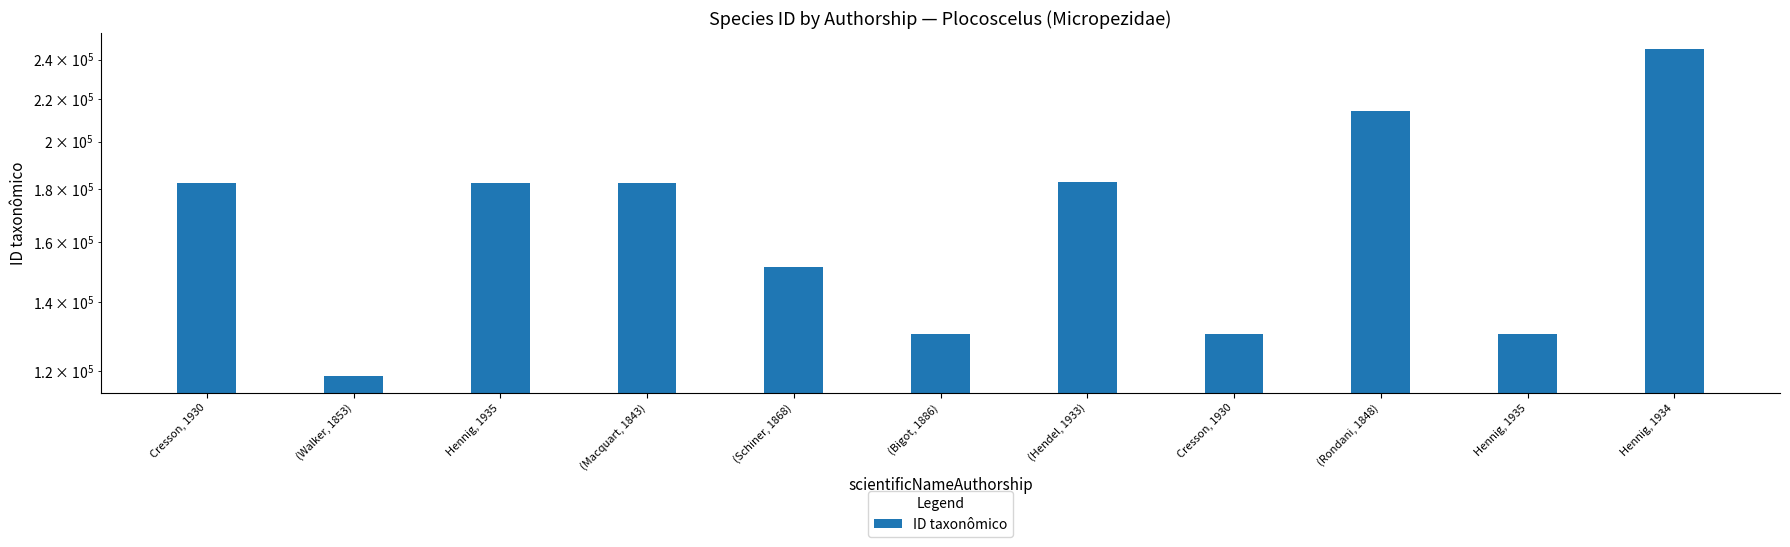

Which label corresponds to the largest value in the chart?

Hennig, 1934